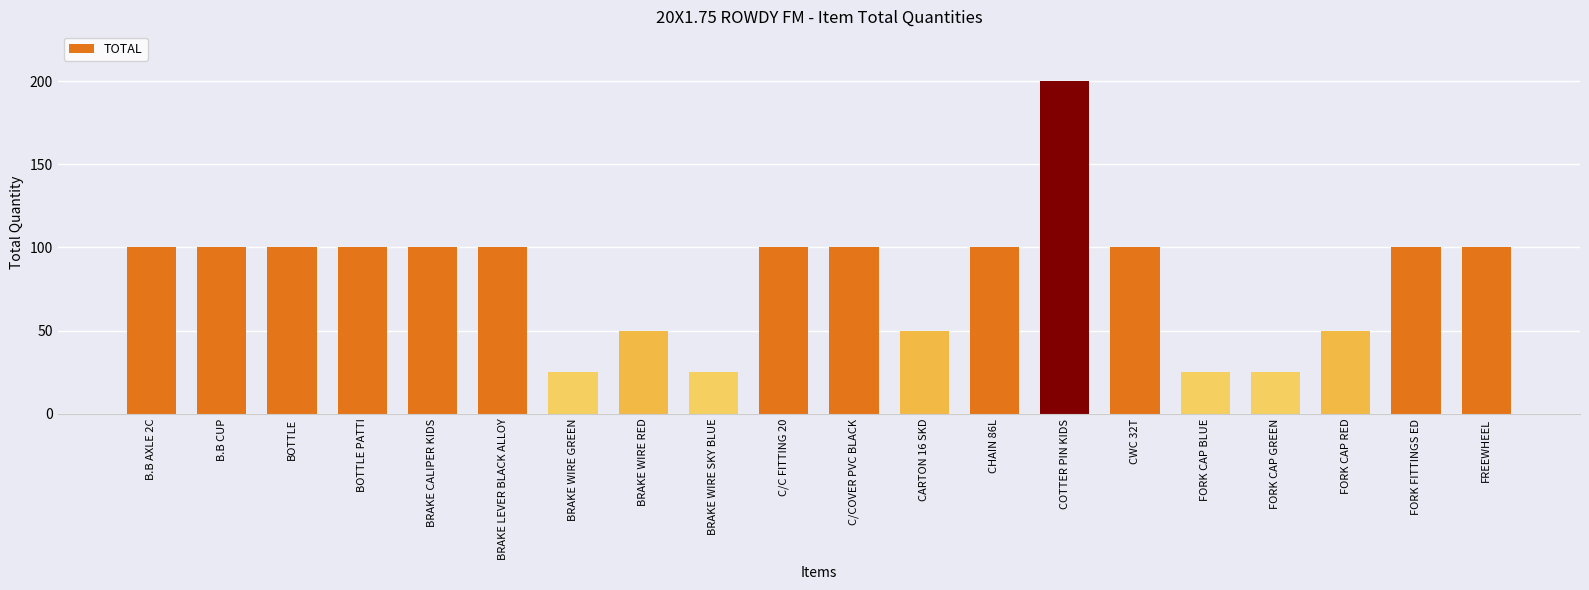

What is the difference between the maximum and minimum values?

175